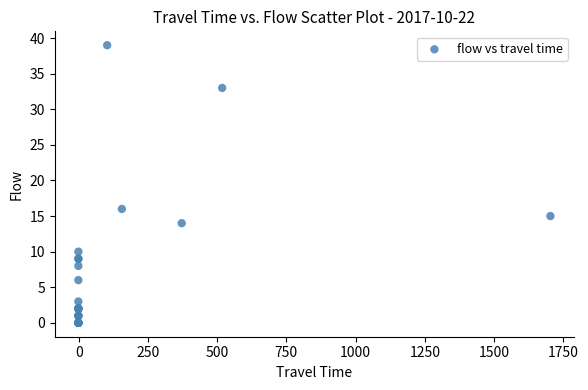

What Y value in the scatter plot is closest to 19?

16